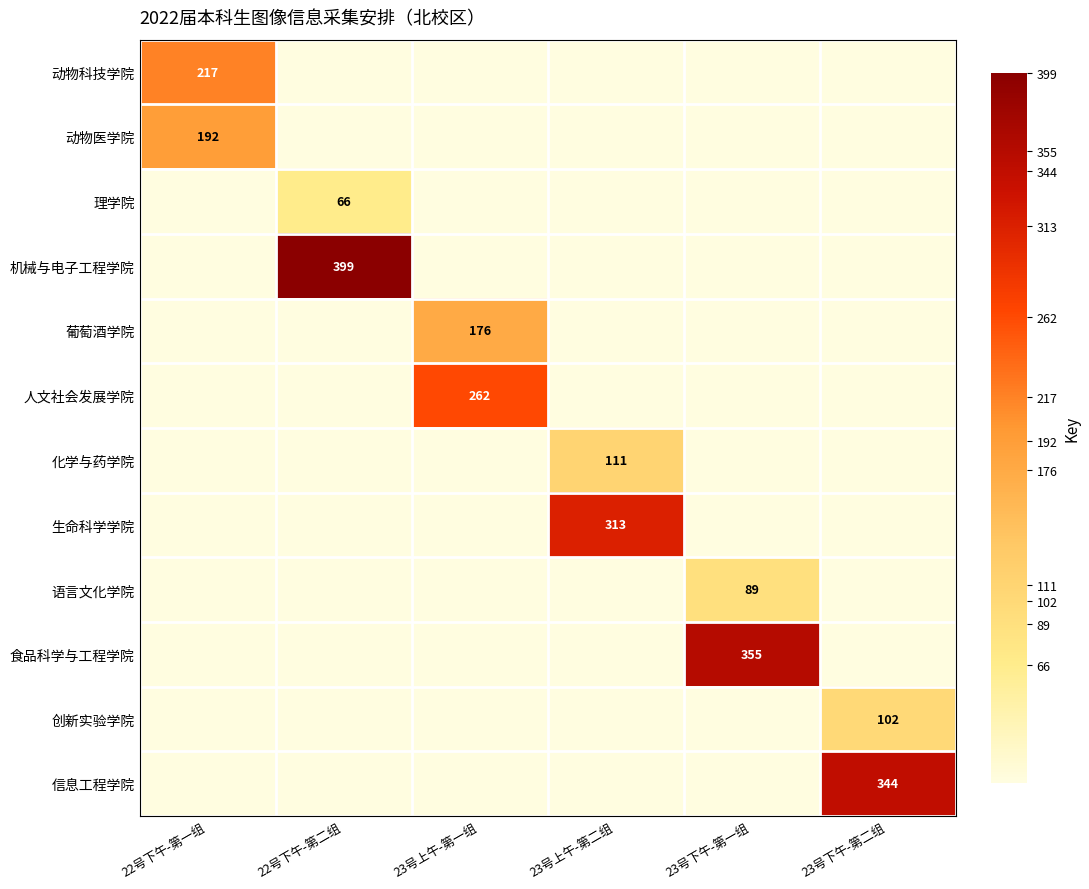

What is the difference between the 理学院 values at 22号下午-第二组 and 23号下午-第一组?

66